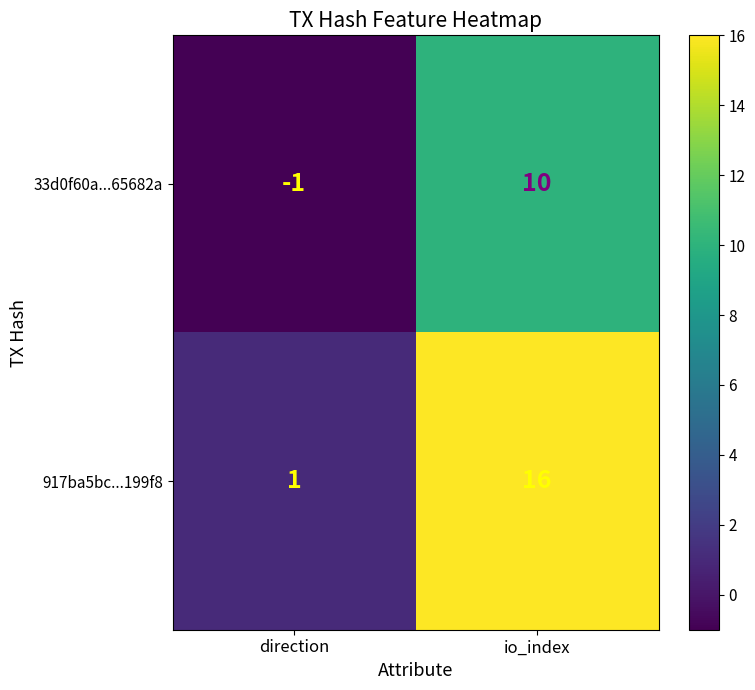

Reading left to right, transcribe all the data shown in this chart.

33d0f60a...65682a: direction=-1	io_index=10
917ba5bc...199f8: direction=1	io_index=16